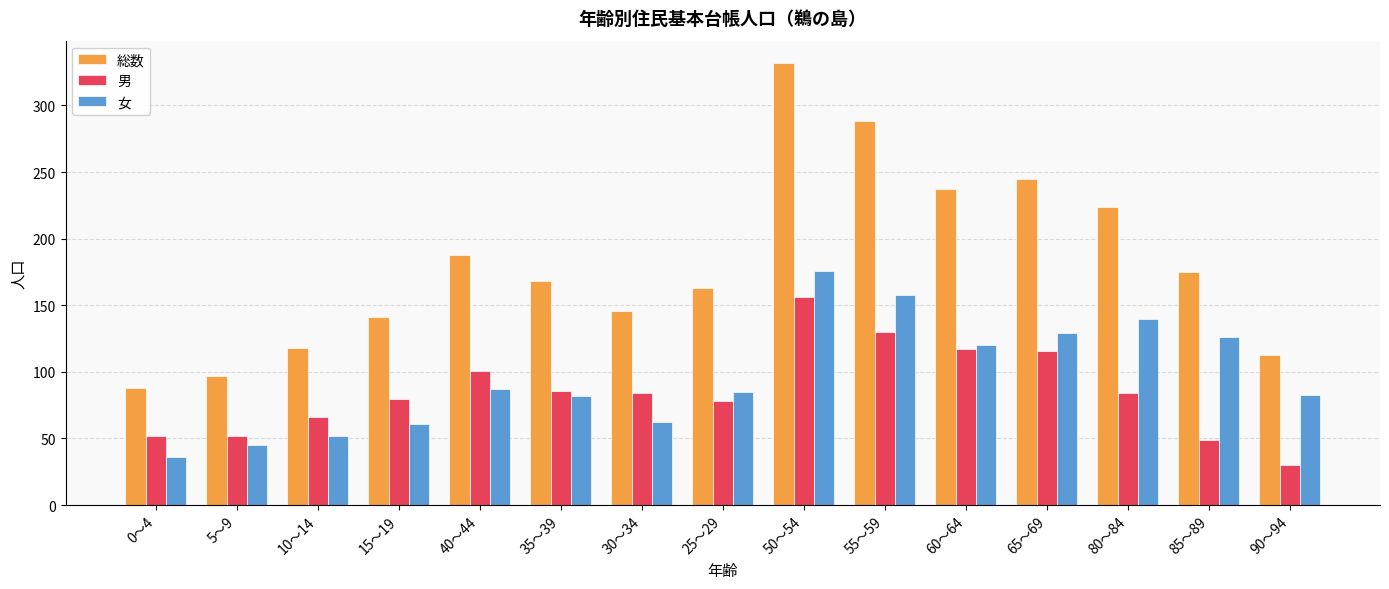

The value of 女 at 60～64 is 165. True or false?

False